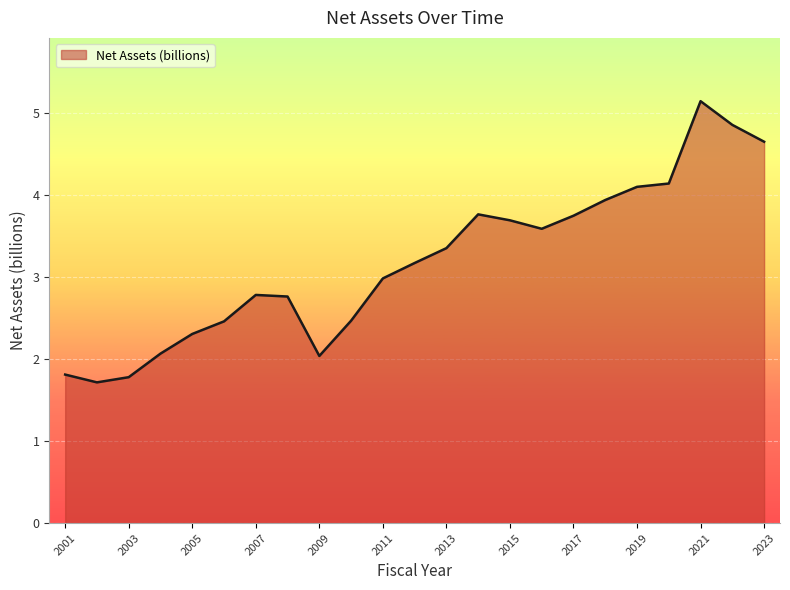

What is the greatest value displayed?

5.1